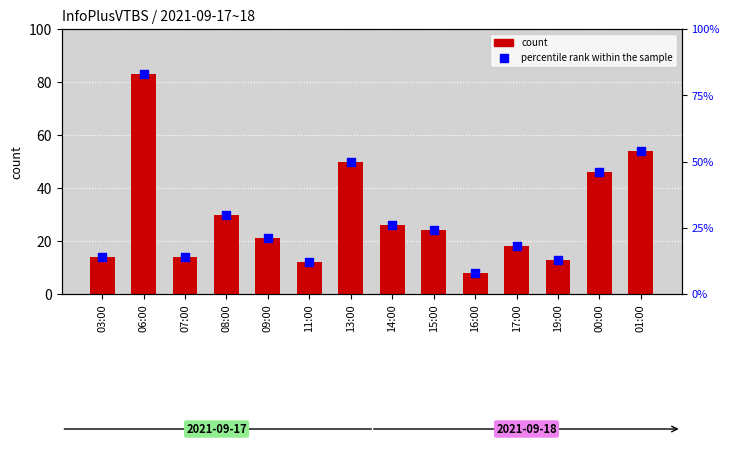

At which category is the sum across all series the highest?

06:00